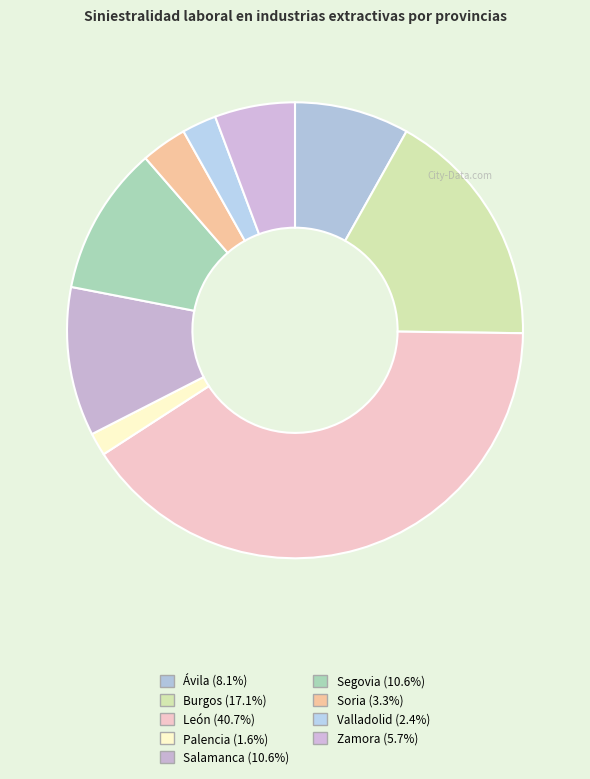

To the nearest percent, what is the difference between the Salamanca and Burgos slice percentages?

7%